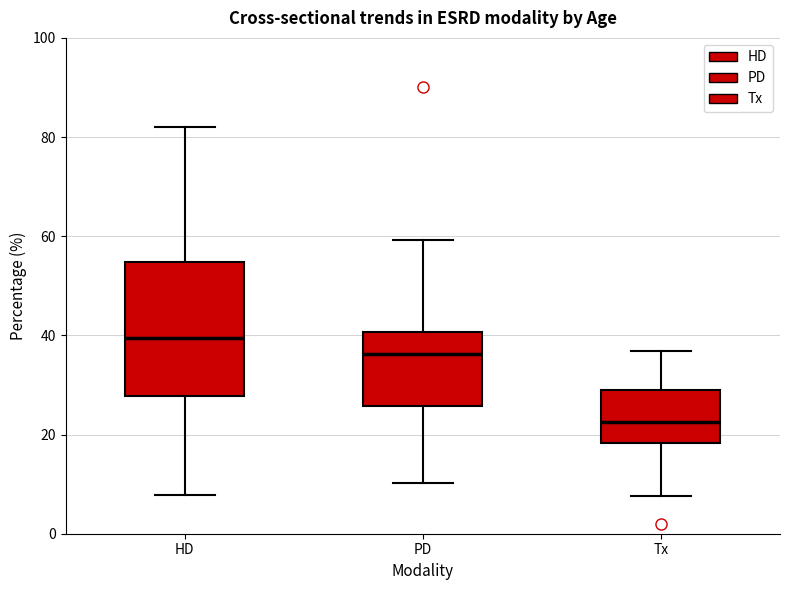

Which box is the tallest, from its lower edge to its upper edge?

HD